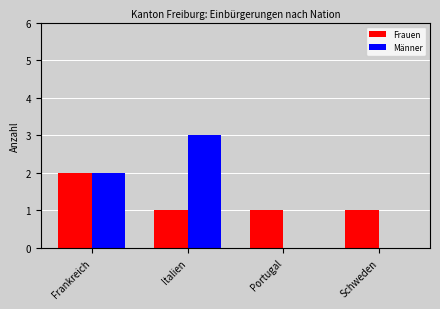

Which series has the largest range (max minus min)?

Männer